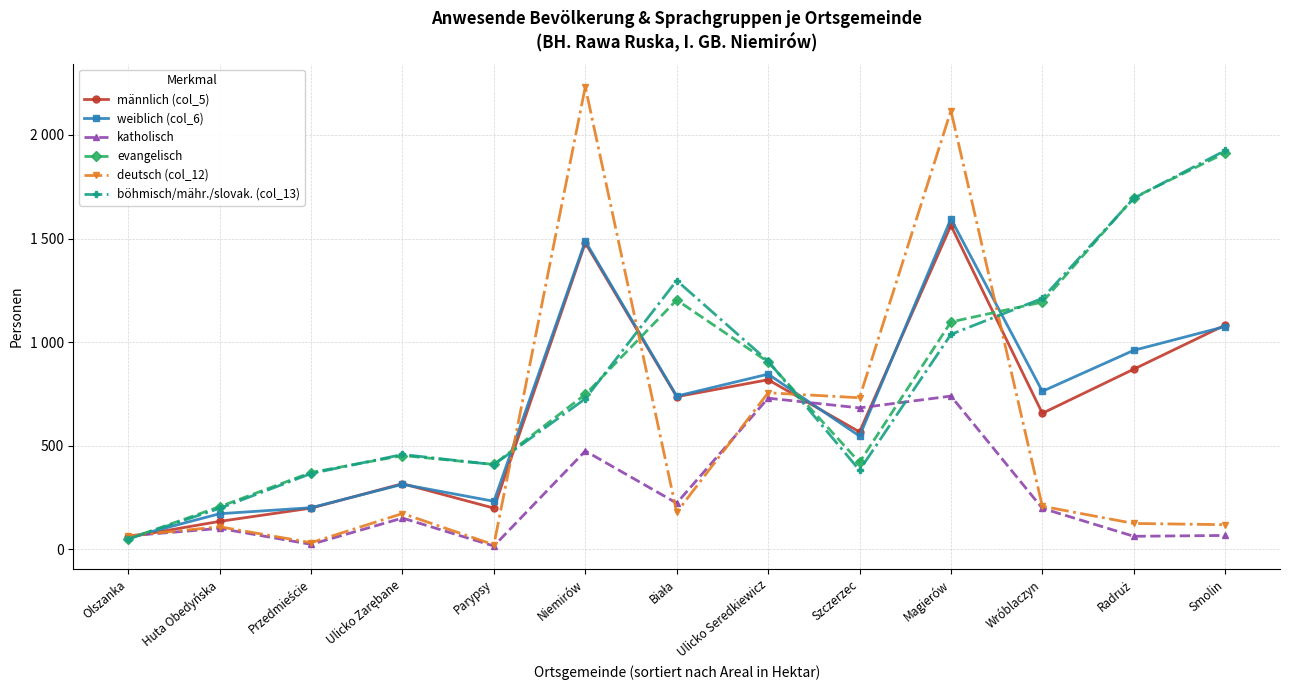

What are all the series names shown in the legend?

männlich (col_5), weiblich (col_6), katholisch, evangelisch, deutsch (col_12), böhmisch/mähr./slovak. (col_13)